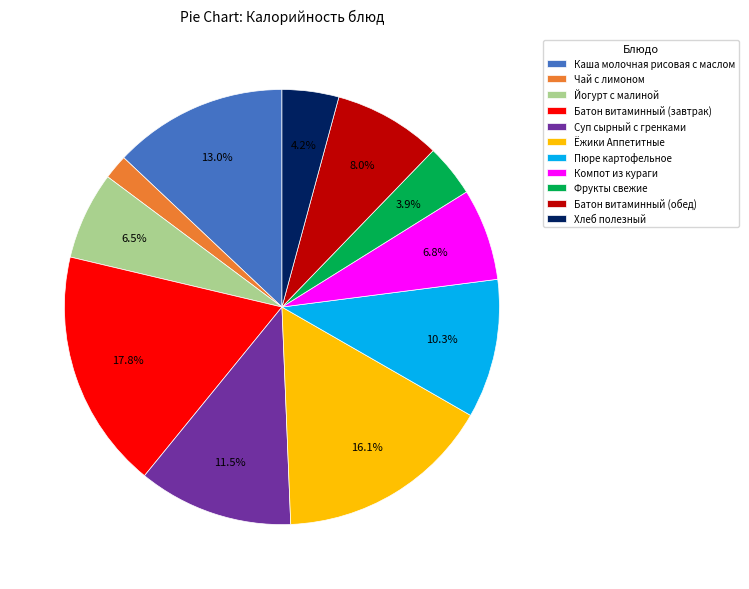

Does Хлеб полезный account for over 50% of the chart?

No